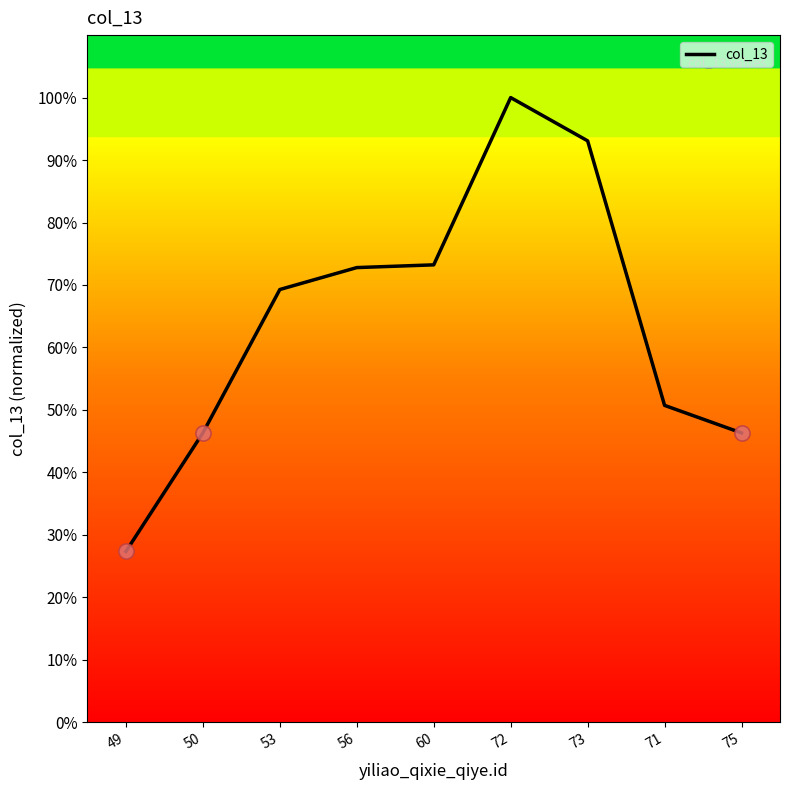

Which has a higher value, 73 or 75?

73